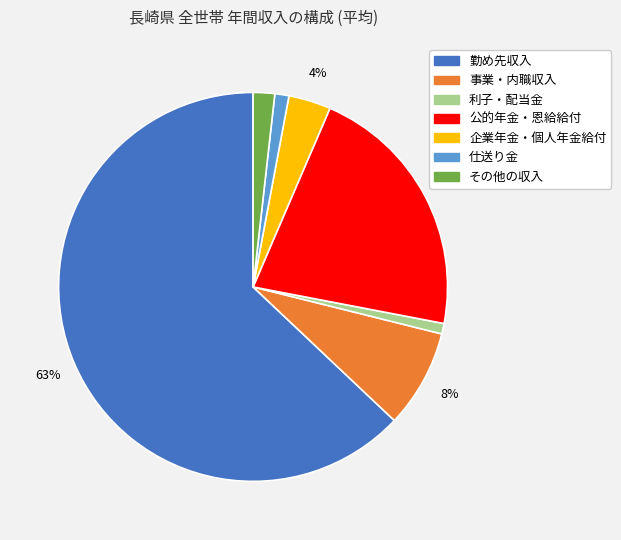

To the nearest percent, what is the combined percentage of その他の収入 and 利子・配当金?

3%